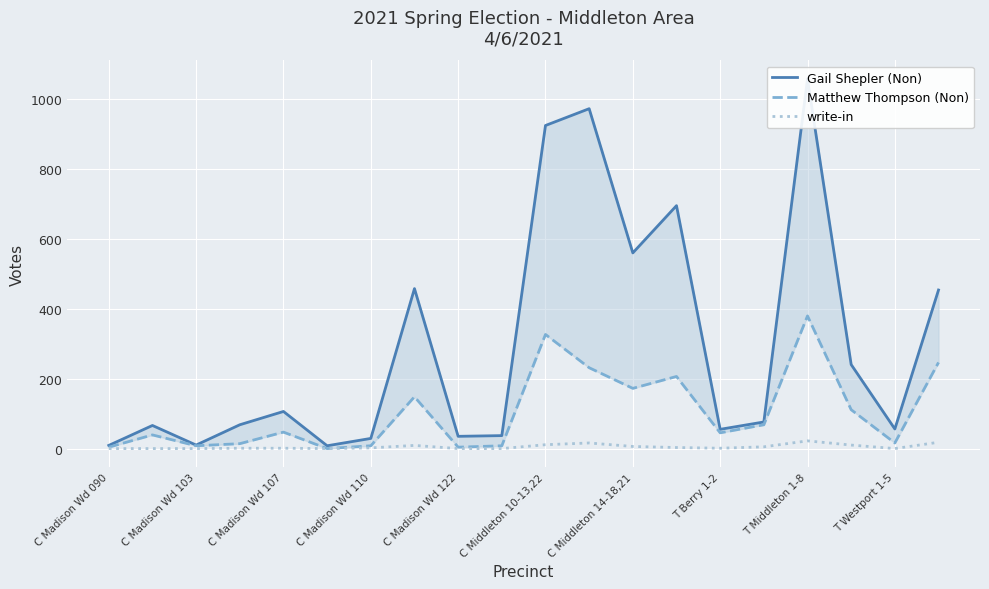

What is the difference between the second highest and minimum values in the Matthew Thompson (Non) series?

326